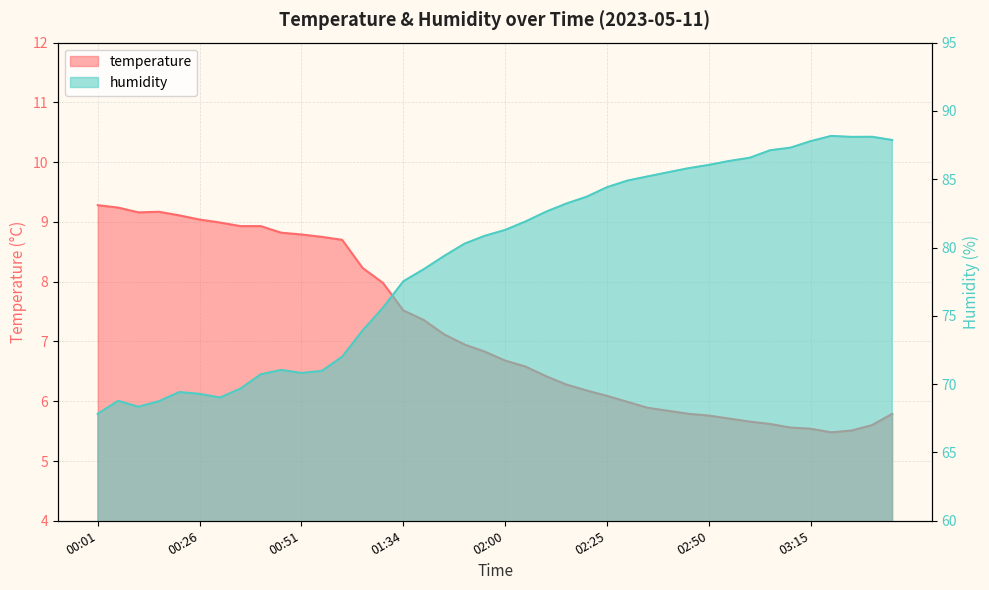

What position from the left is 02:20?

25